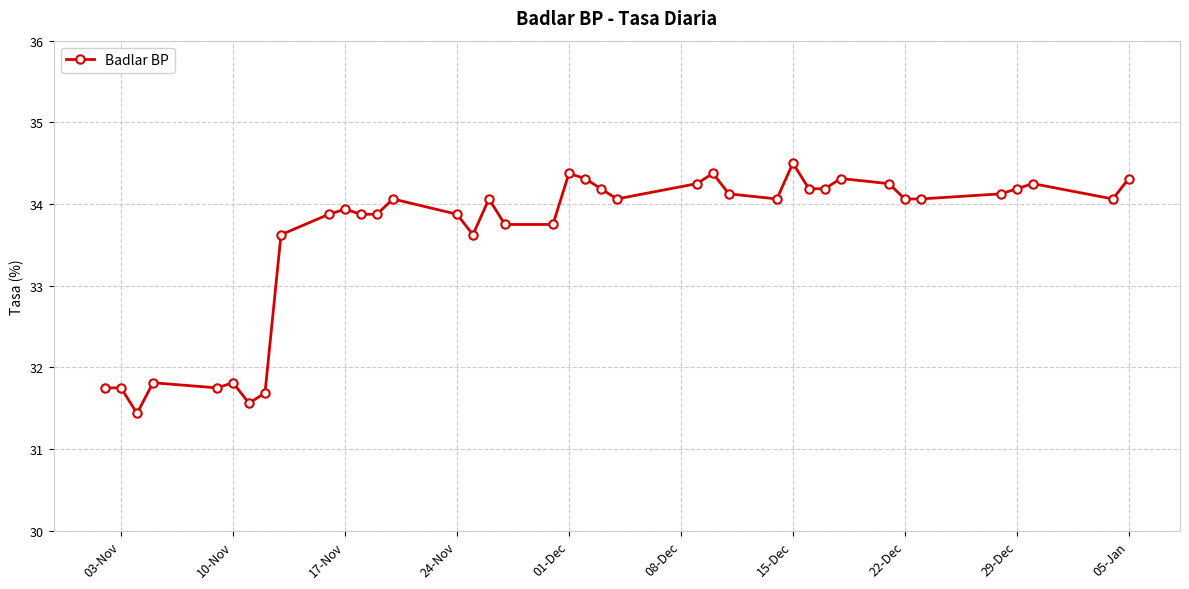

What is the value of the 26th point from the left?

34.1